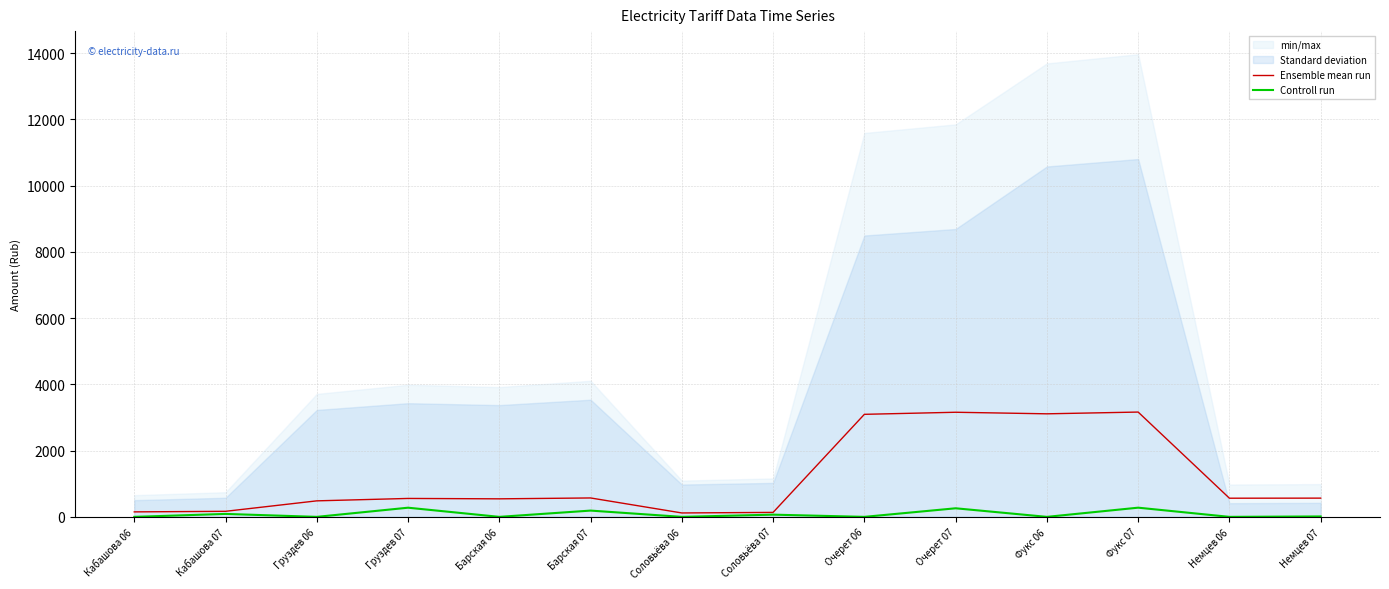

What is the highest value of the Controll run series?

277.4